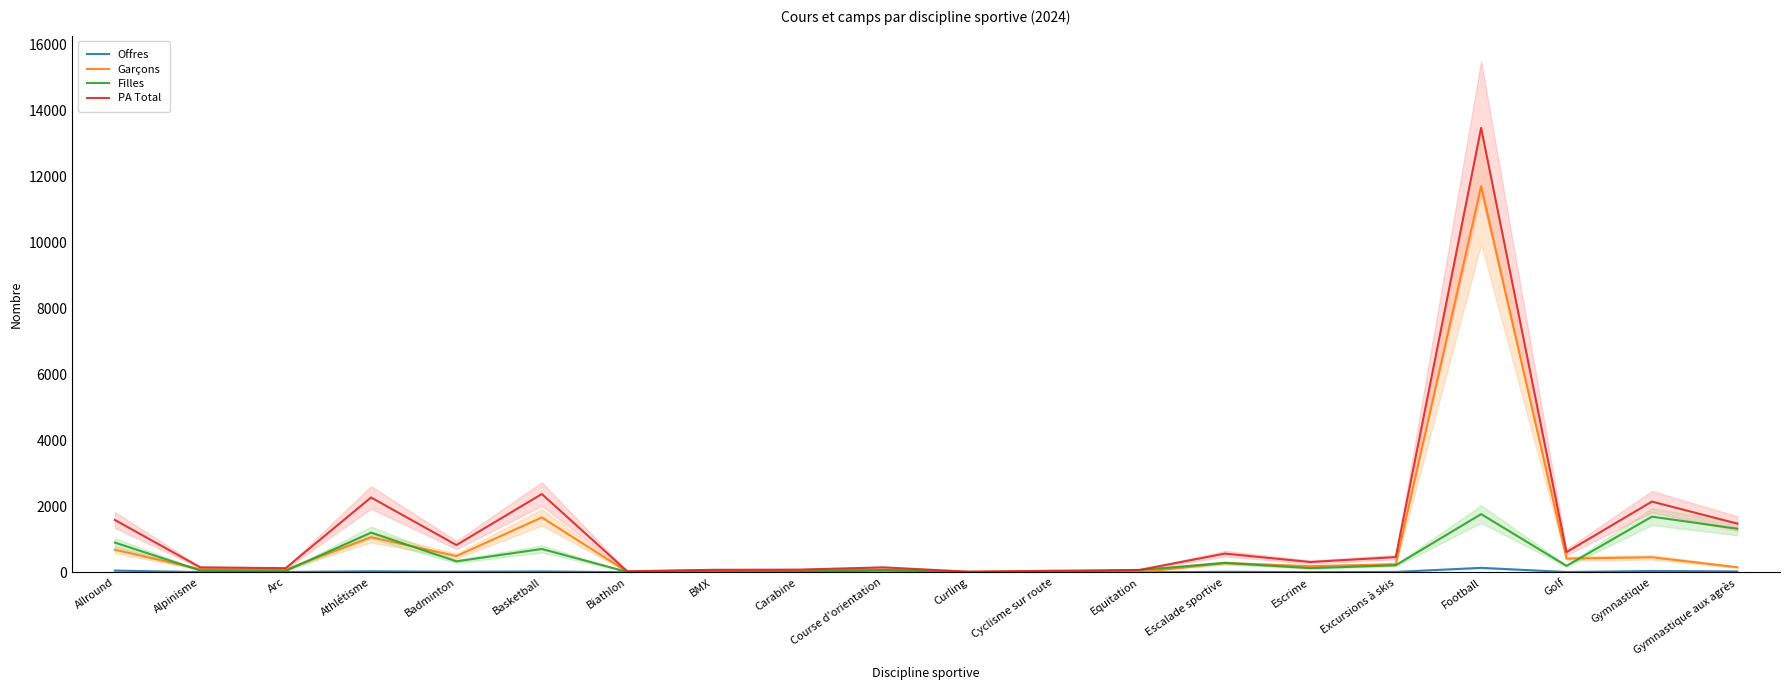

Which series changed the most between Cyclisme sur route and Escalade sportive?

PA Total